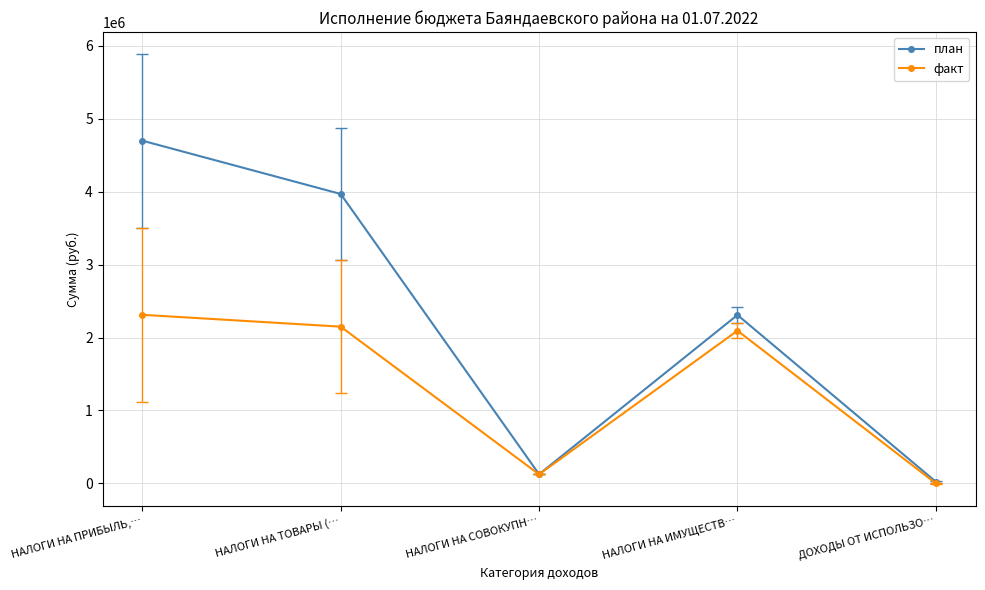

What is the label of the 4th point from the left?

НАЛОГИ НА ИМУЩЕСТВ…